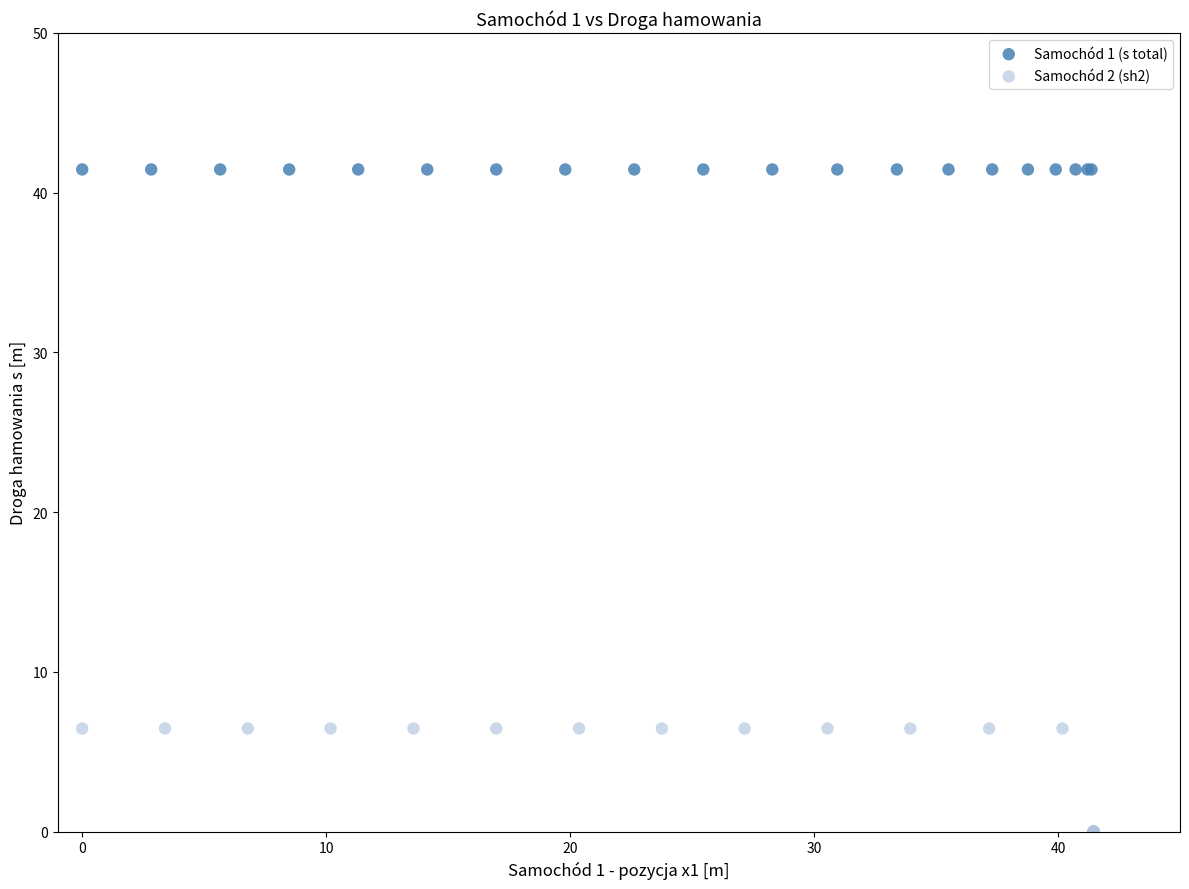

What are all the series names shown in the legend?

Samochód 1 (s total), Samochód 2 (sh2)